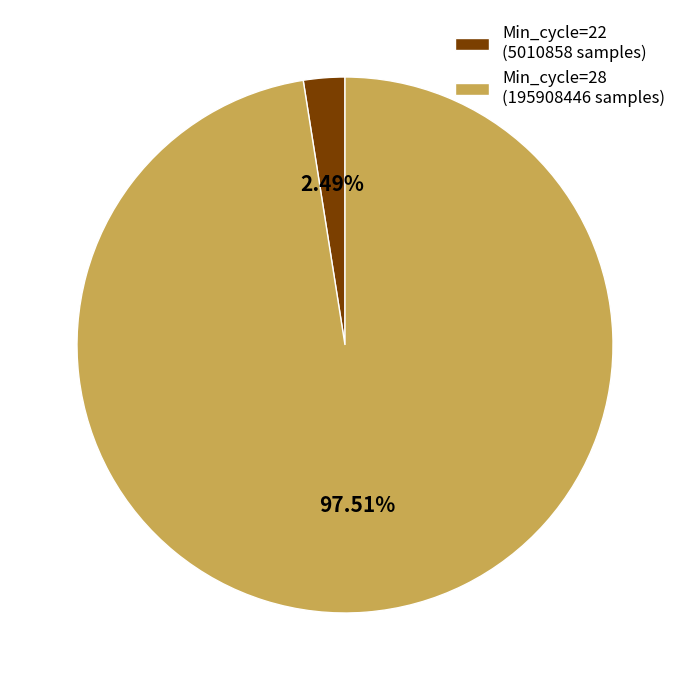

Between Min_cycle=28 (195908446 samples) and Min_cycle=22 (5010858 samples), which is larger?

Min_cycle=28 (195908446 samples)